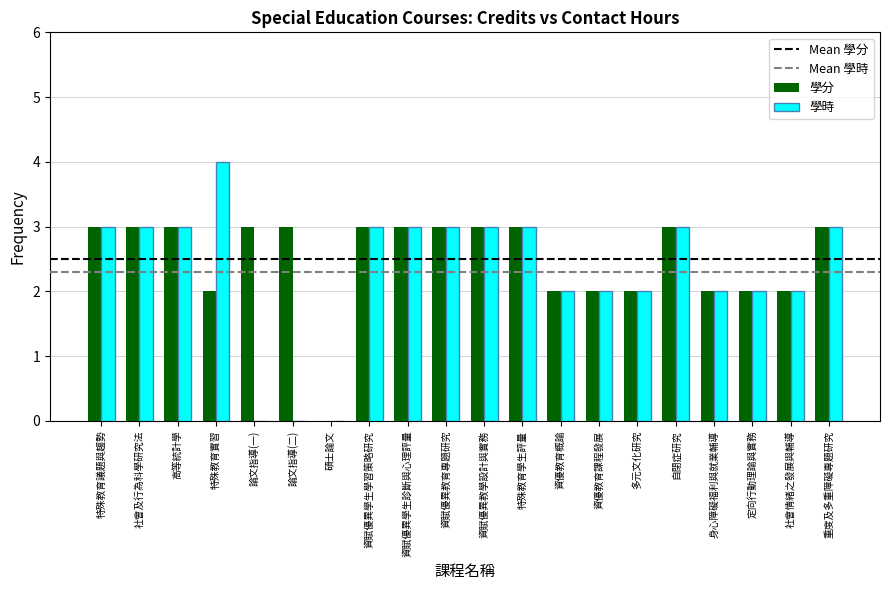

Is the value of 學時 at 論文指導(一) greater than the value of 學分 at 特殊教育實習?

No